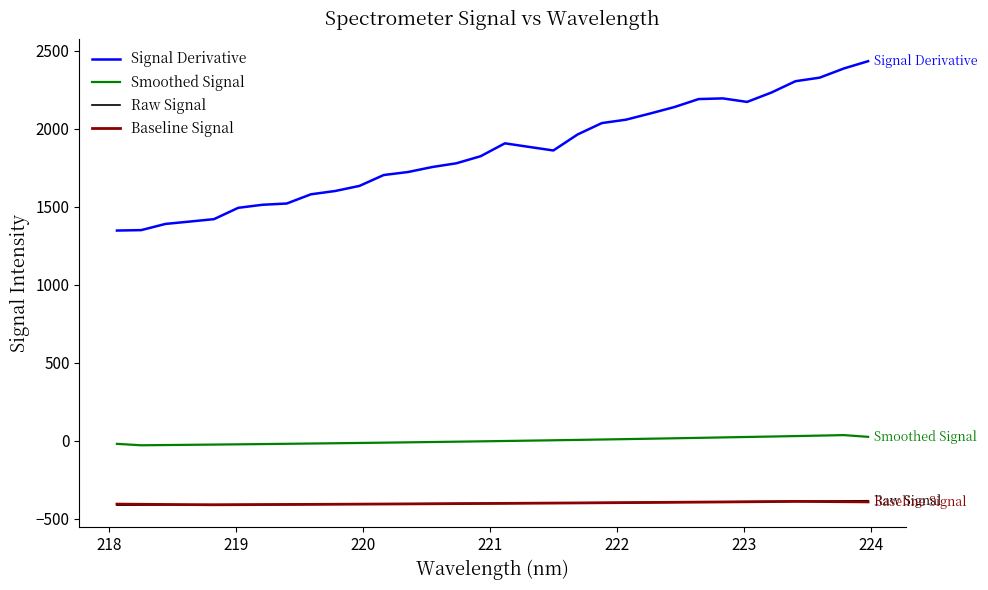

Which series has the widest spread of values?

Signal Derivative